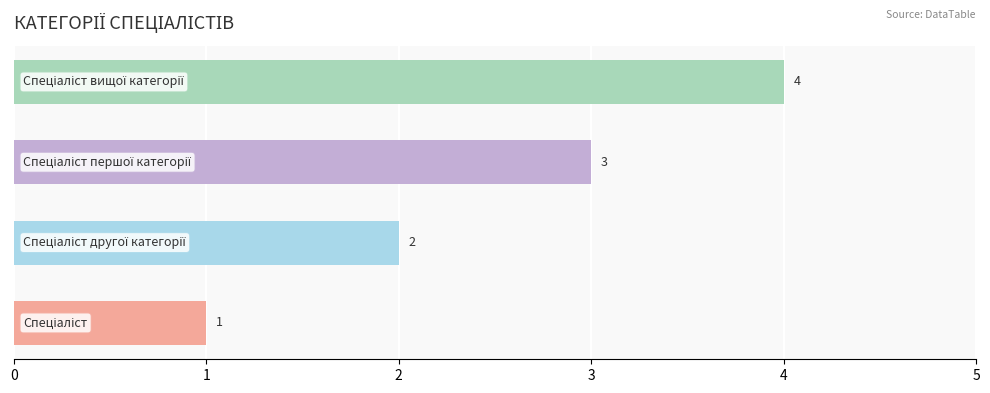

Count the number of data series in this chart.

1